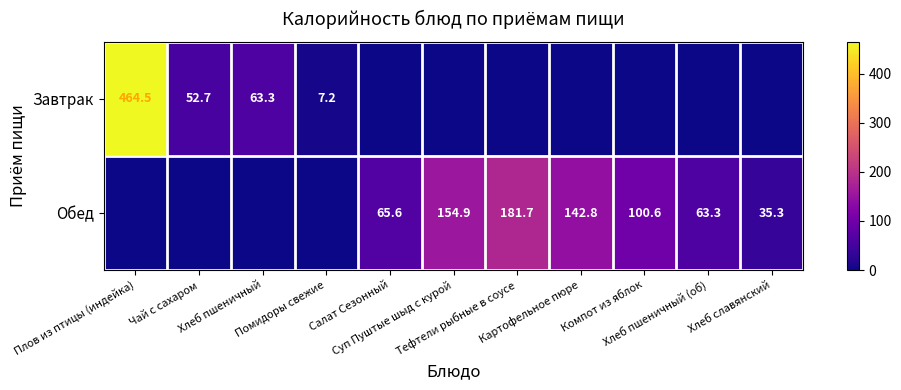

What is the maximum value for Обед?

181.7